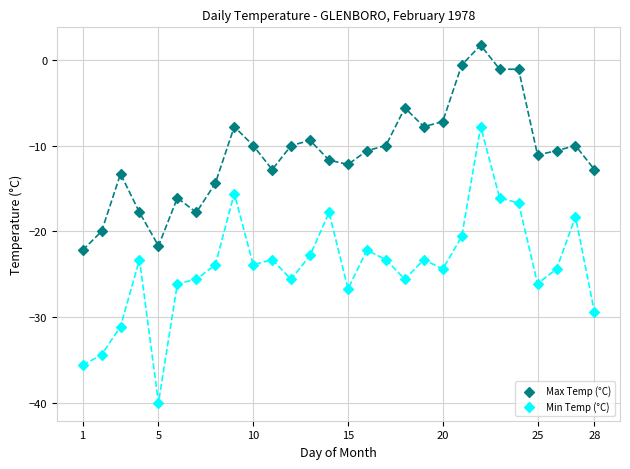

Which series contains the lowest Y value?

Min Temp (°C)